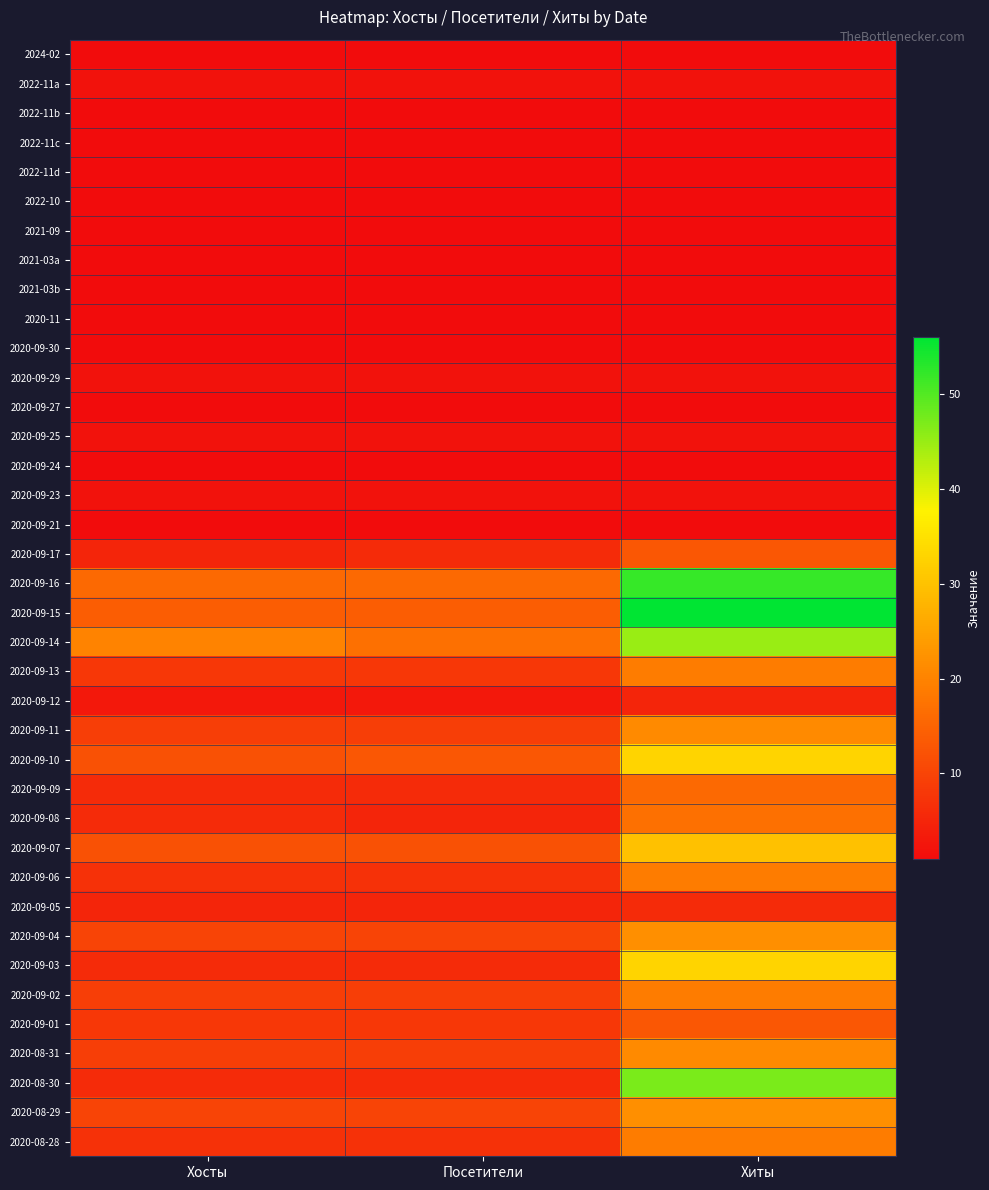

Which category has the lowest value across all series?

Хосты